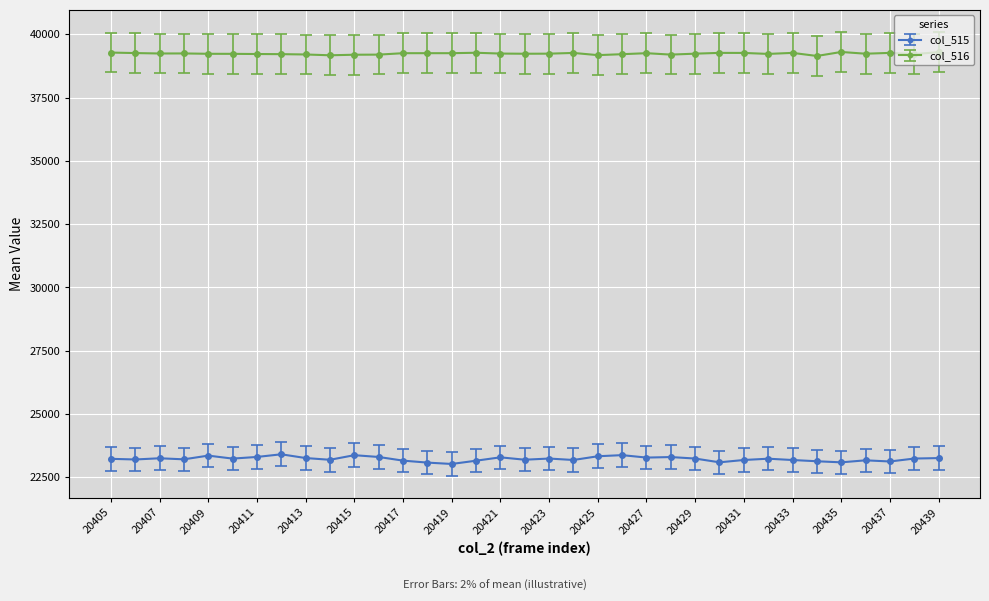

True or false: col_515 has more than 2 interior local peaks.

True